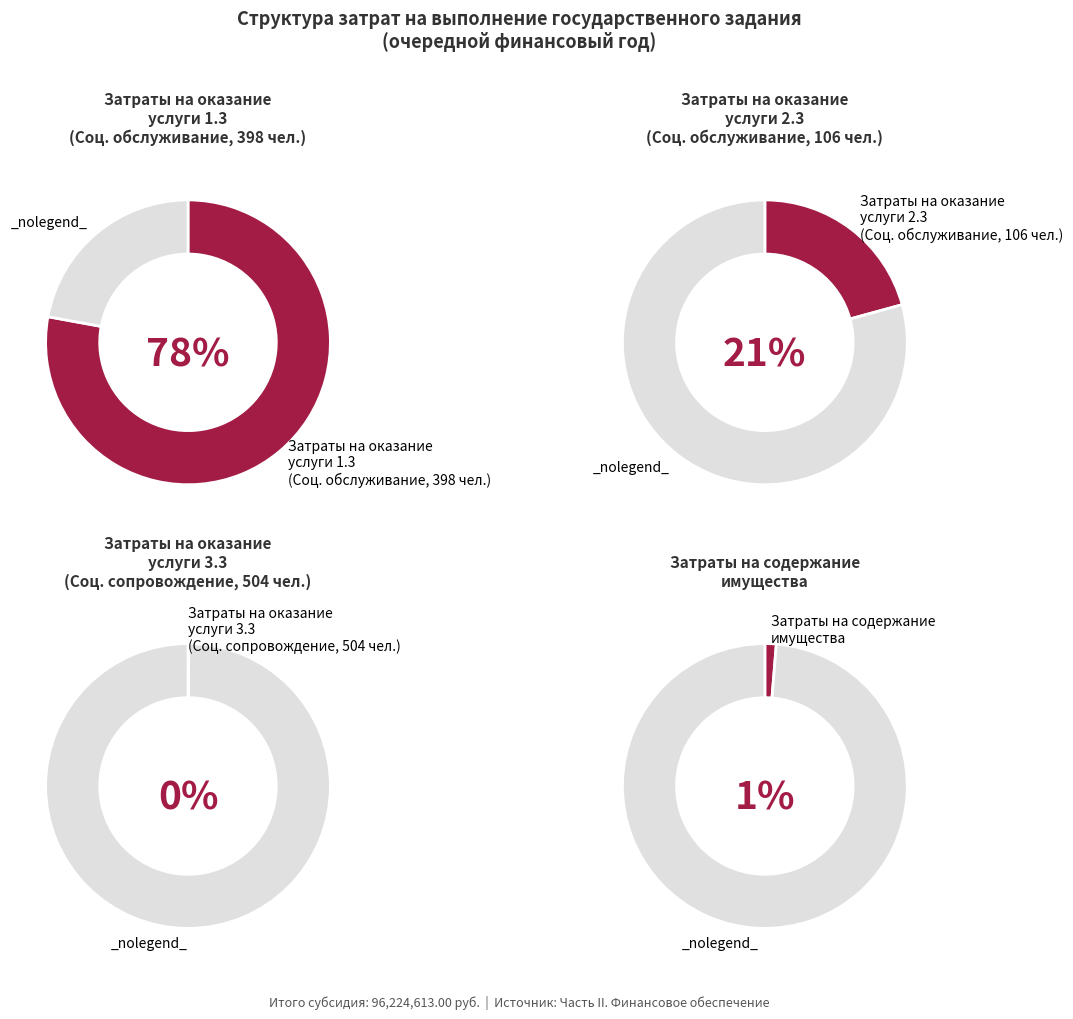

Count the number of slices in the pie.

4